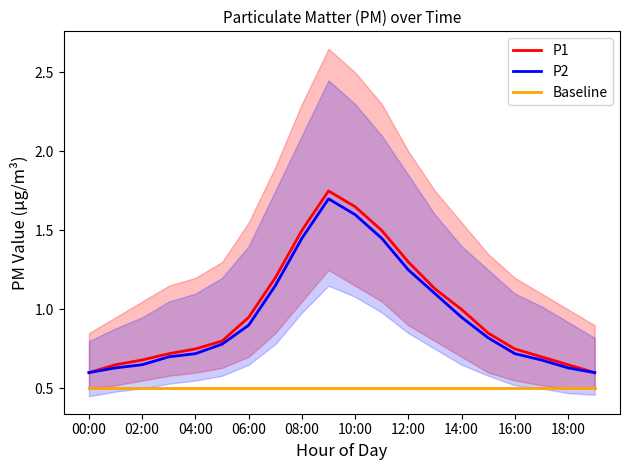

True or false: Baseline and P1 cross at least once.

False